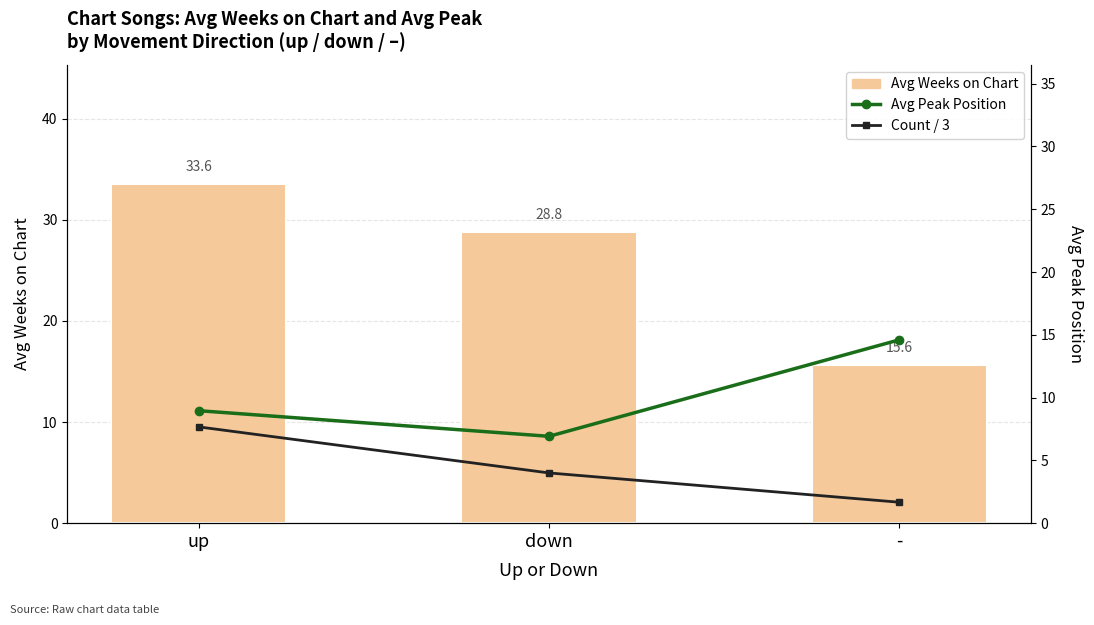

What is the total value across all series at -?

31.9